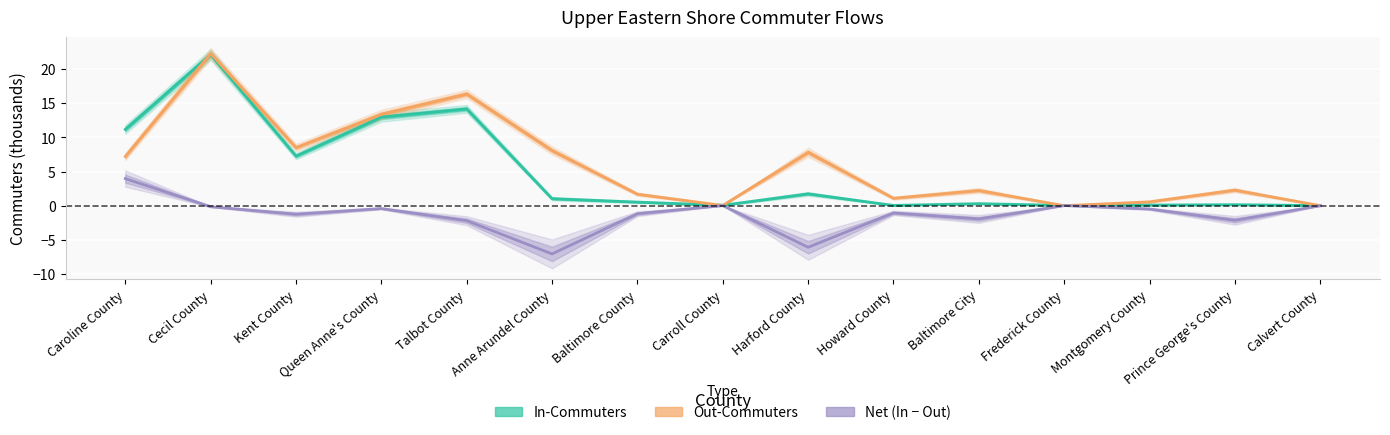

What is the smallest value displayed?

-7.0